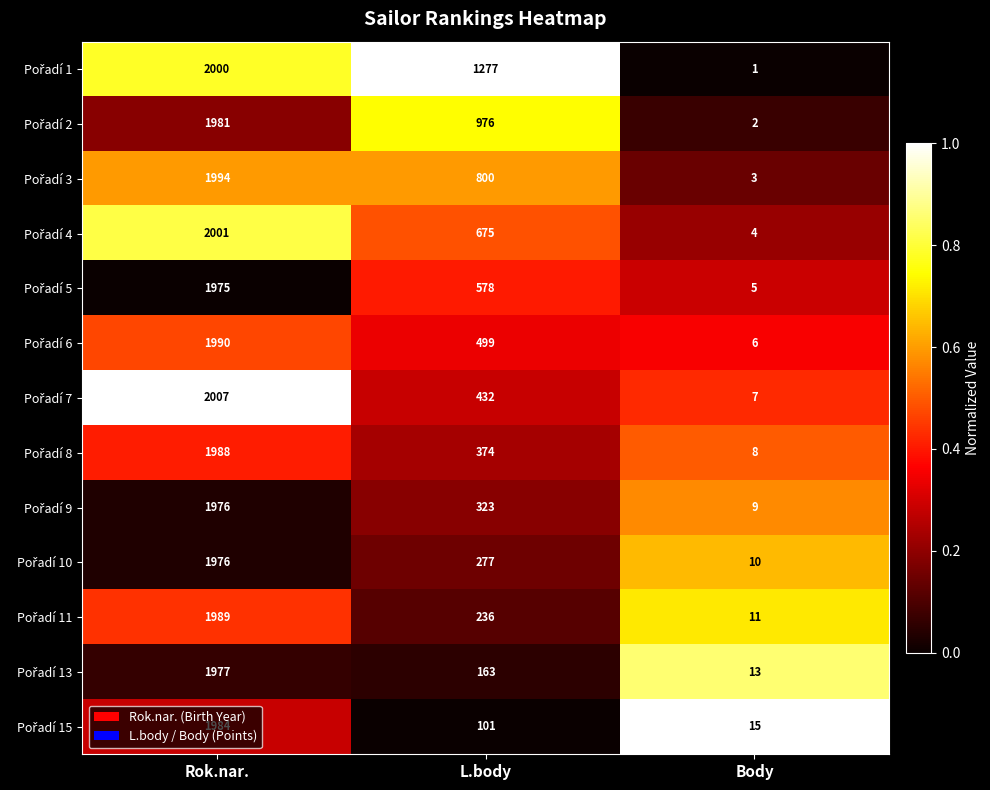

Which category has the highest value across all series?

Rok.nar.